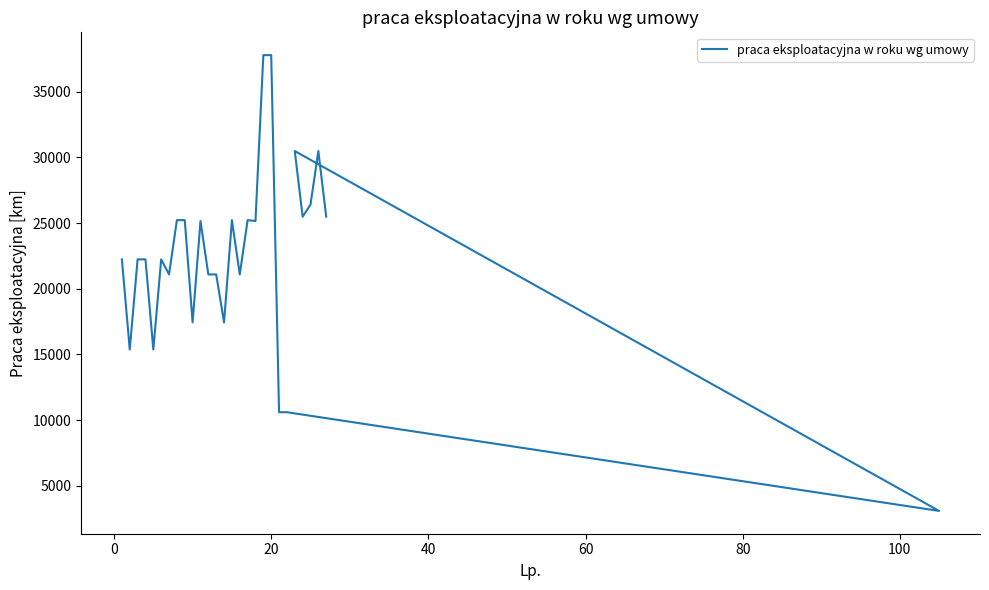

Reading right to left, list all the values displayed in this chart.

25484.6	30481.6	26400.7	25484.6	30481.6	3081.5	10597.2	10597.2	37784.4	37784.4	25152.9	25221.8	21087.1	25221.8	17434.7	21087.1	21087.1	25152.9	17434.7	25221.8	25221.8	21087.1	22234.5	15369.8	22234.5	22234.5	15369.8	22234.5